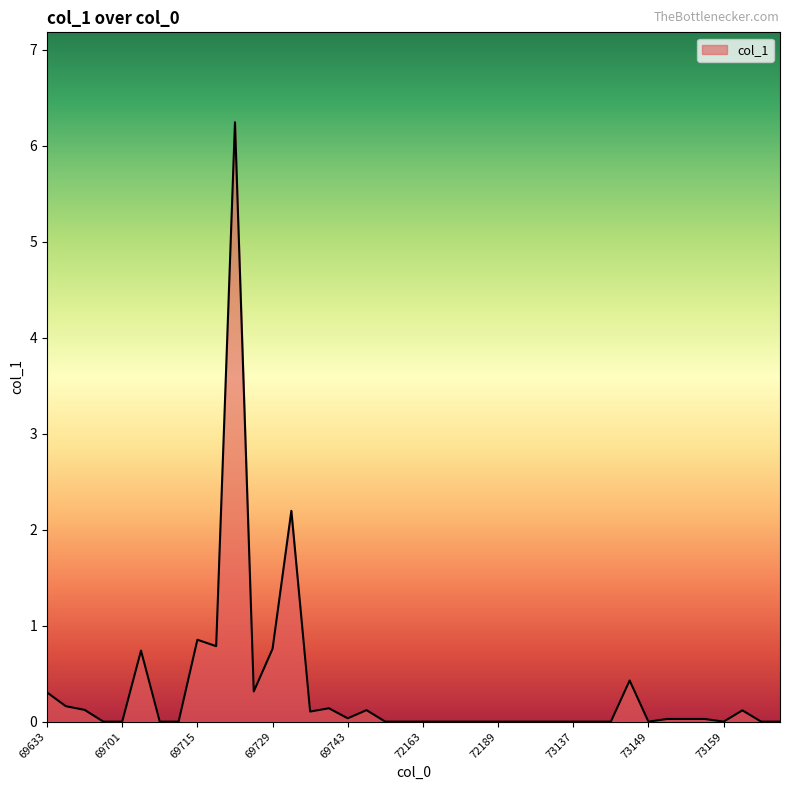

What is the maximum value shown in the chart?

6.2